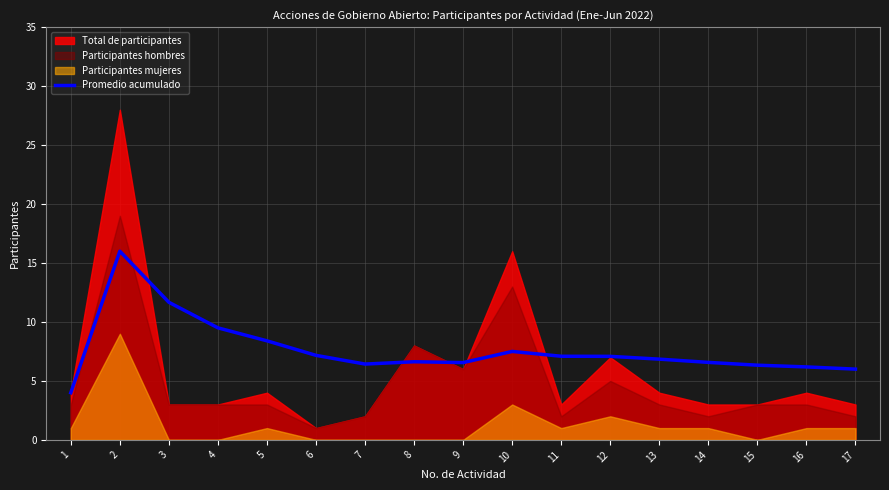

What is the minimum value for Promedio acumulado?

4.0